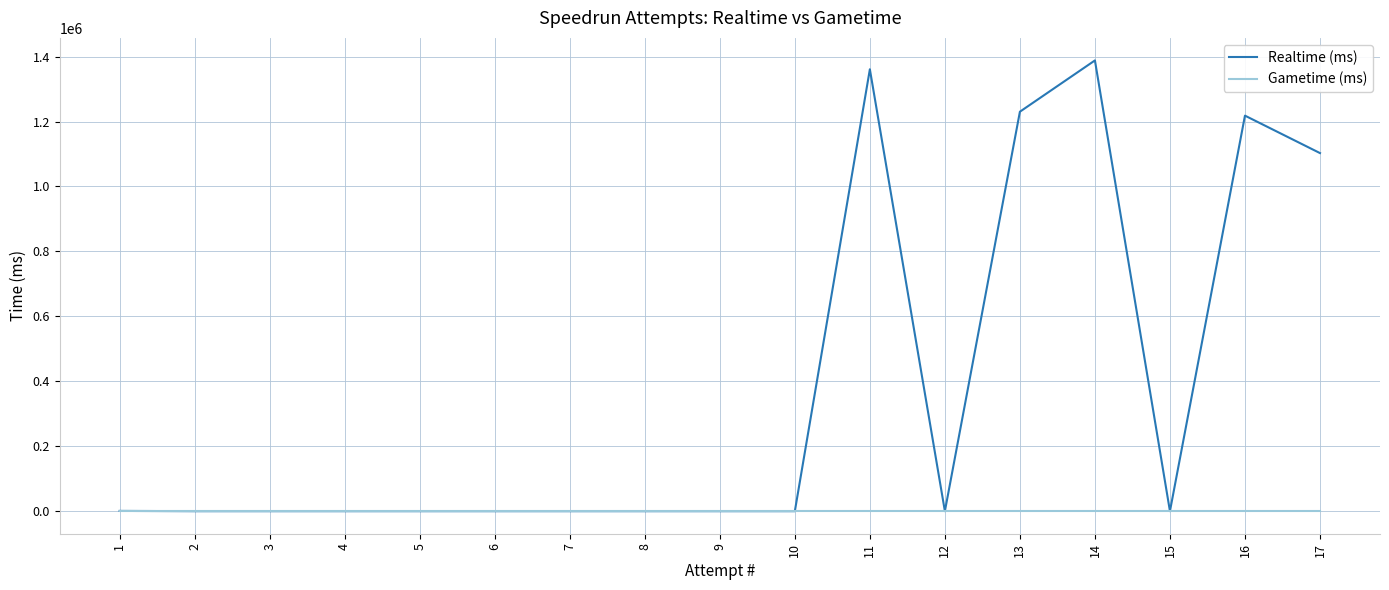

Where is Realtime (ms) nearest to the value 694062?

17